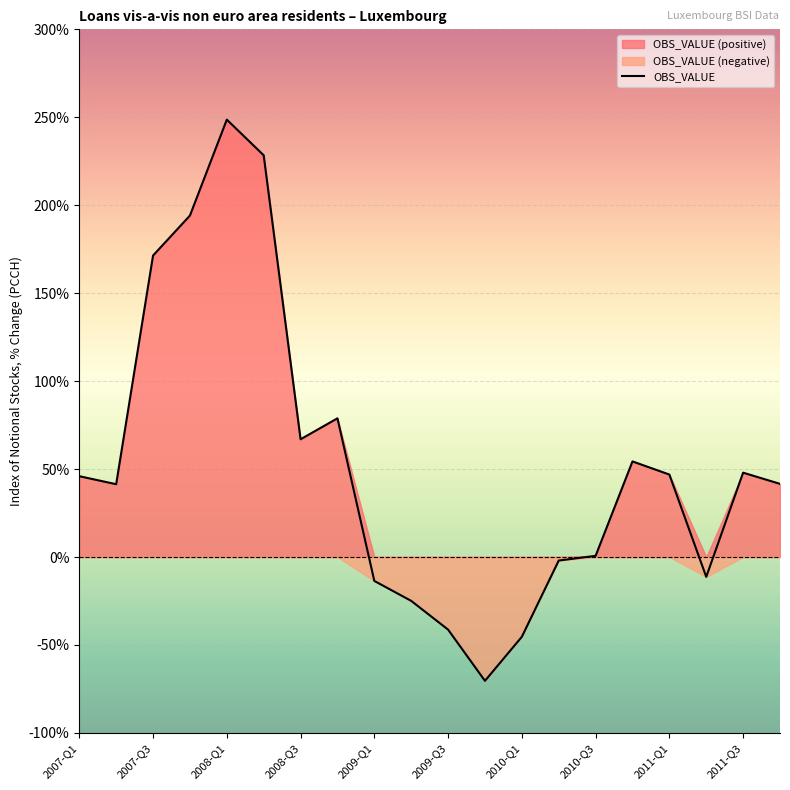

What is the maximum value for OBS_VALUE?

248.7